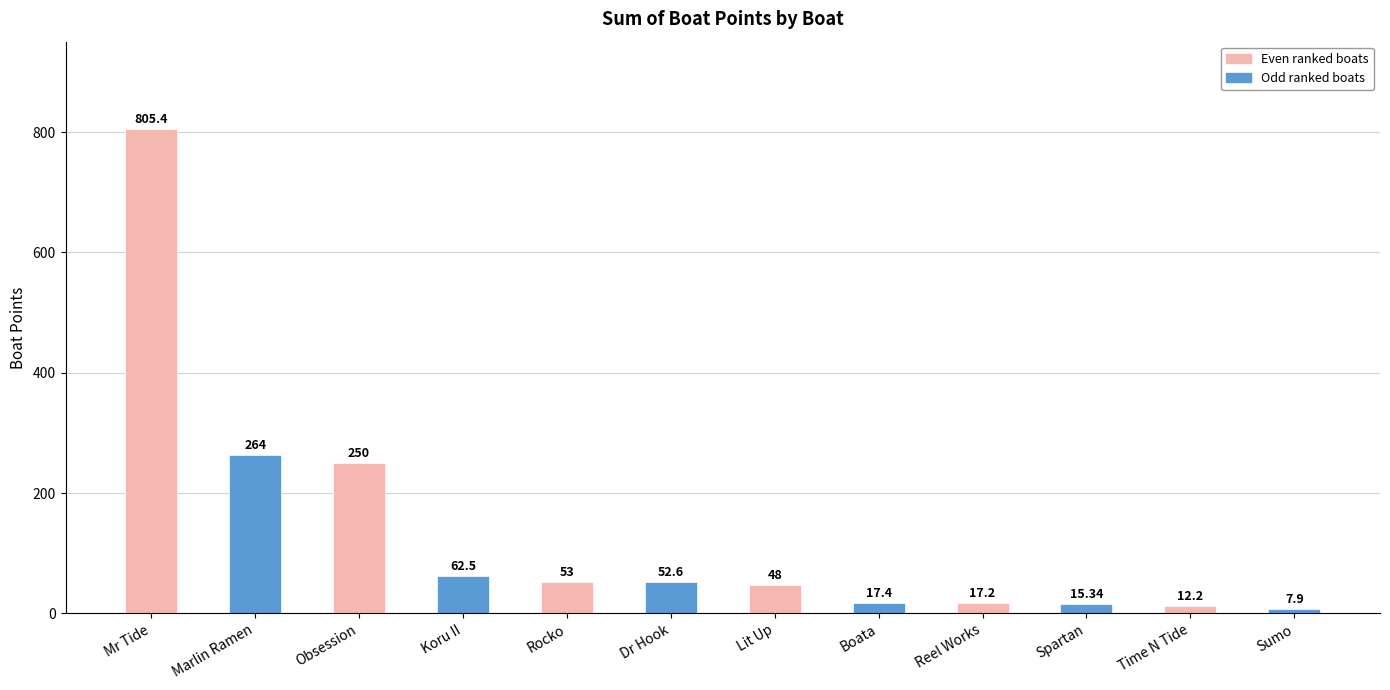

What position from the right is Boata?

5